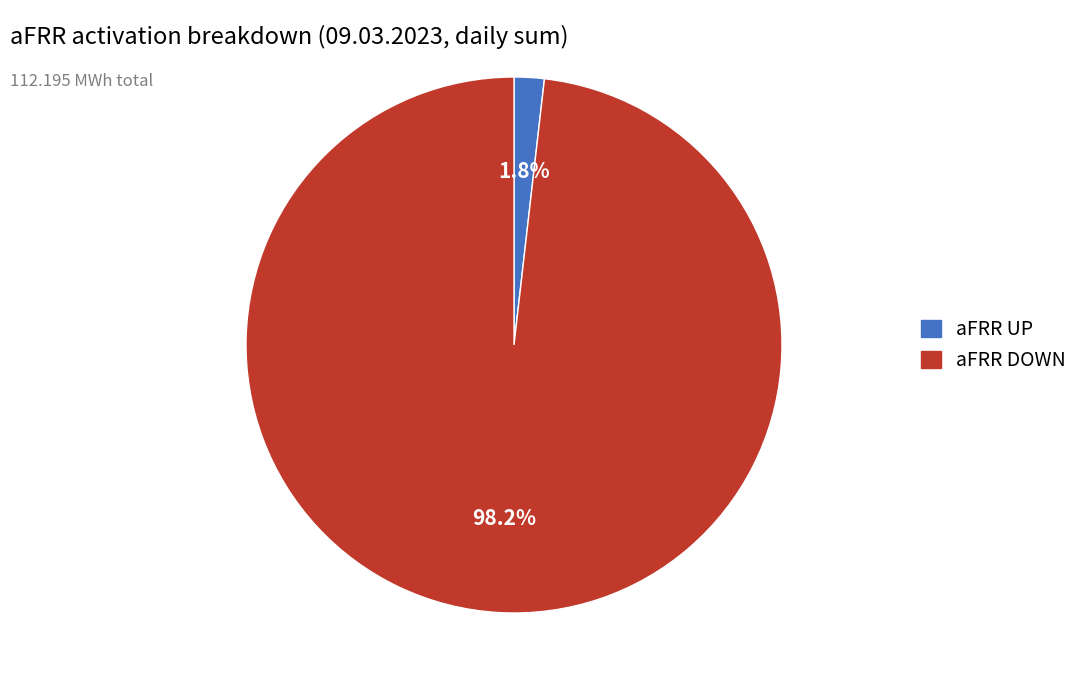

Does any single category account for the majority?

Yes